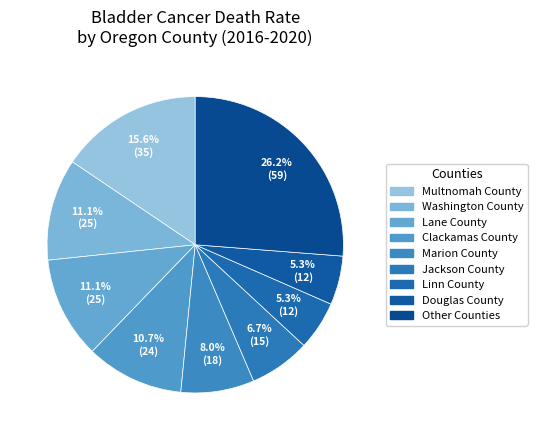

What percentage is the Douglas County slice, to the nearest percent?

5%